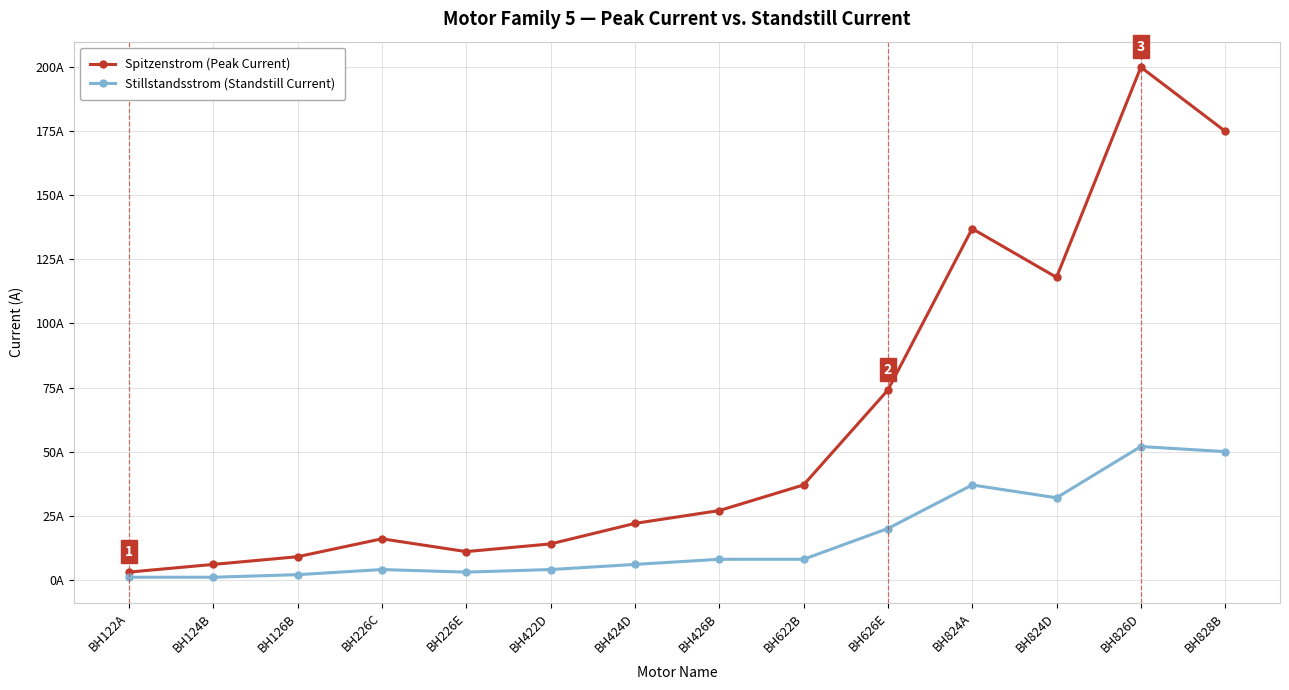

Does the chart have visible grid lines?

Yes